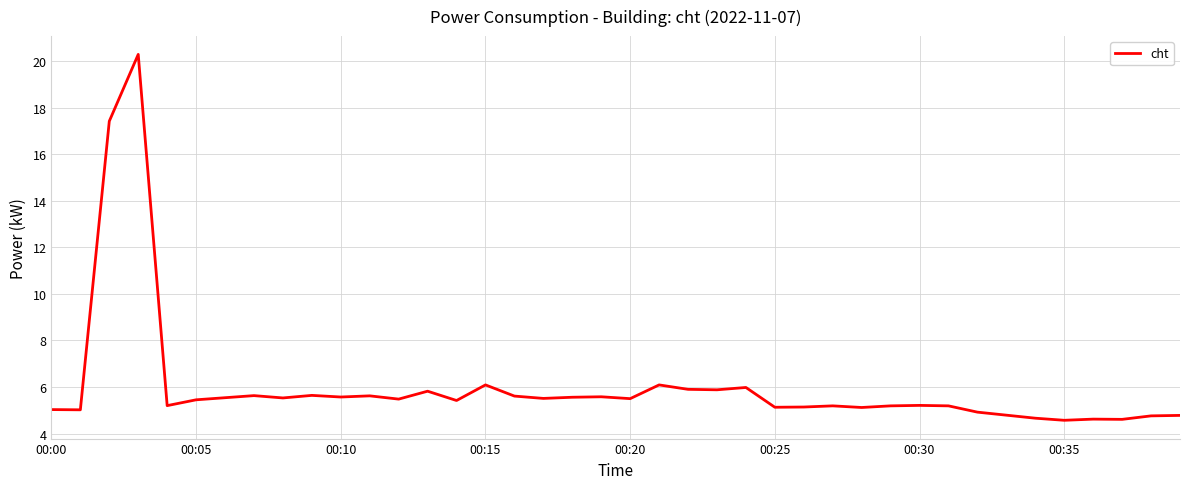

What is the difference between the maximum and minimum values?

15.7